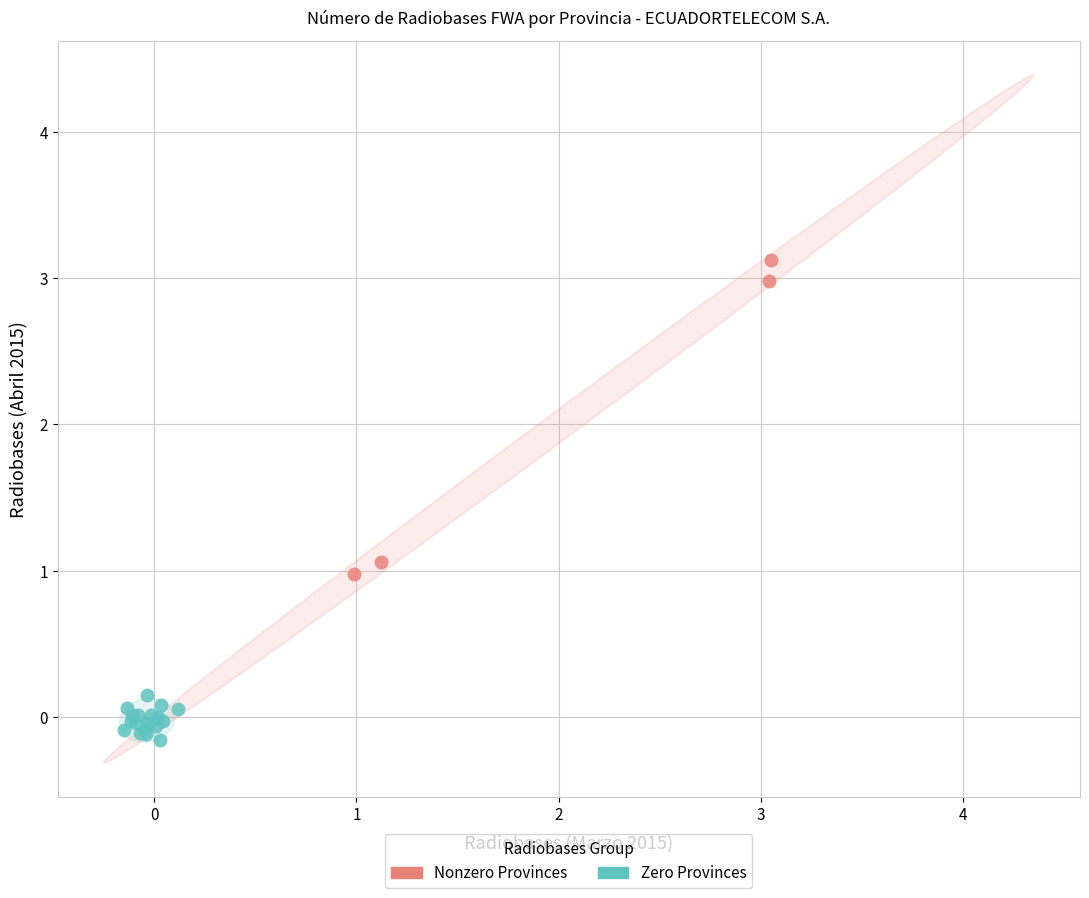

Which series reaches the minimum Y coordinate?

Zero Provinces